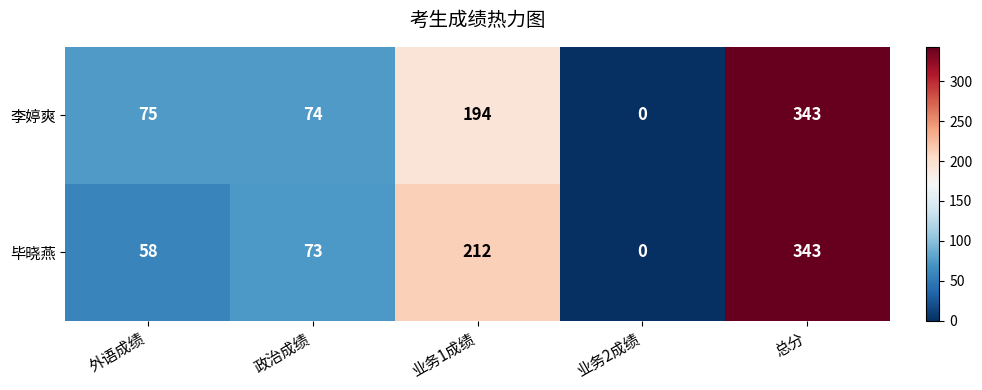

What is the difference between the maximum and minimum values in the 李婷爽 series?

343